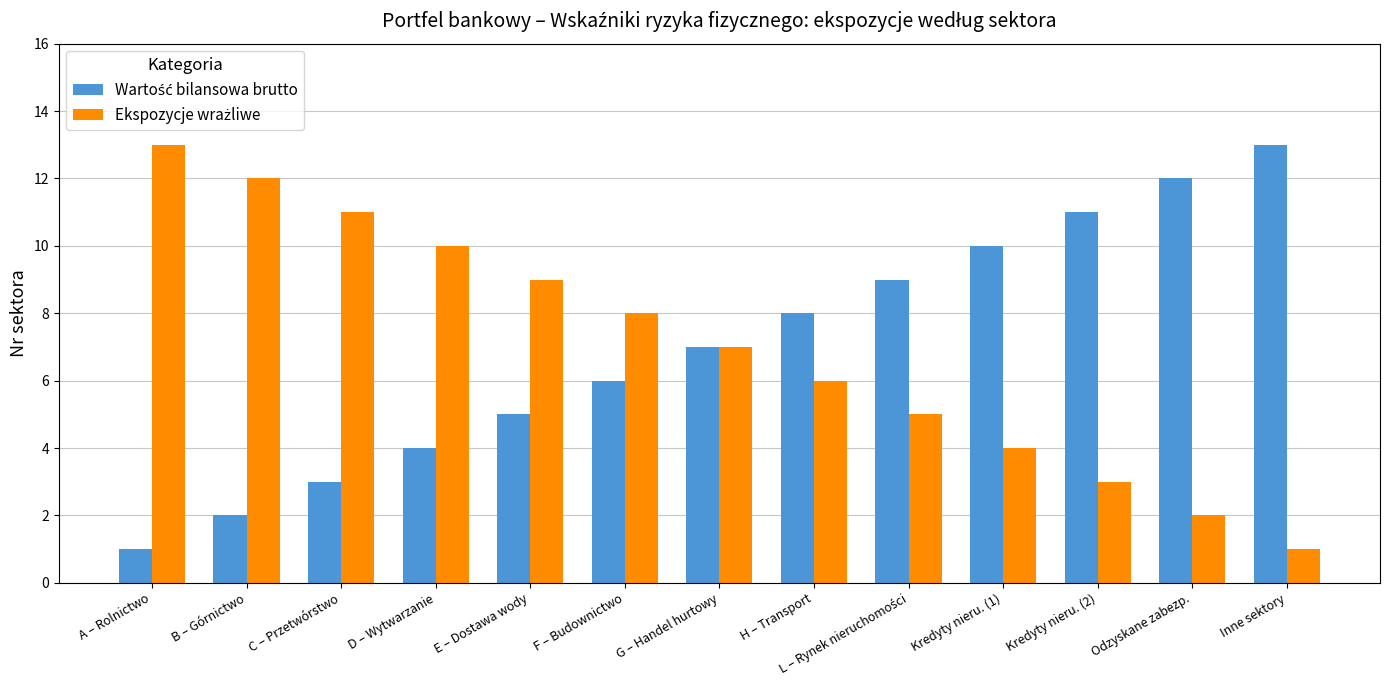

What is the spread (max minus min) of values at D – Wytwarzanie?

6